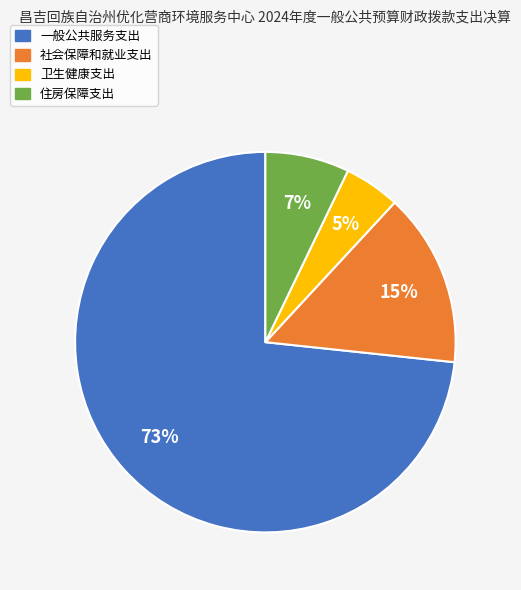

Is it true that 住房保障支出 is 7% of the pie?

True